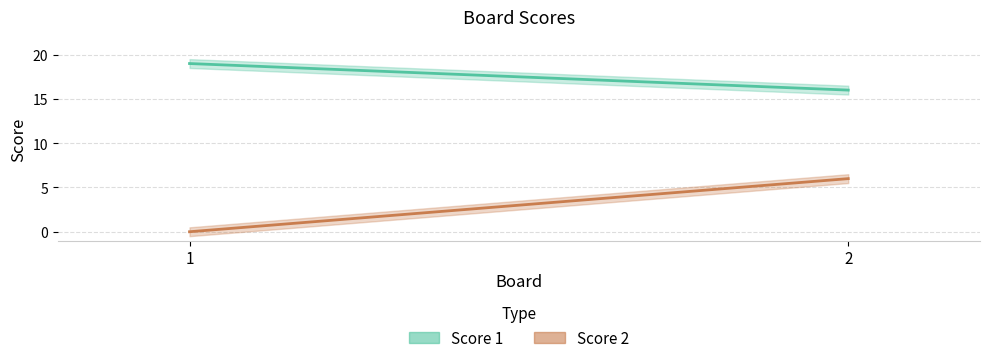

What are all the series names shown in the legend?

Score 1, Score 2